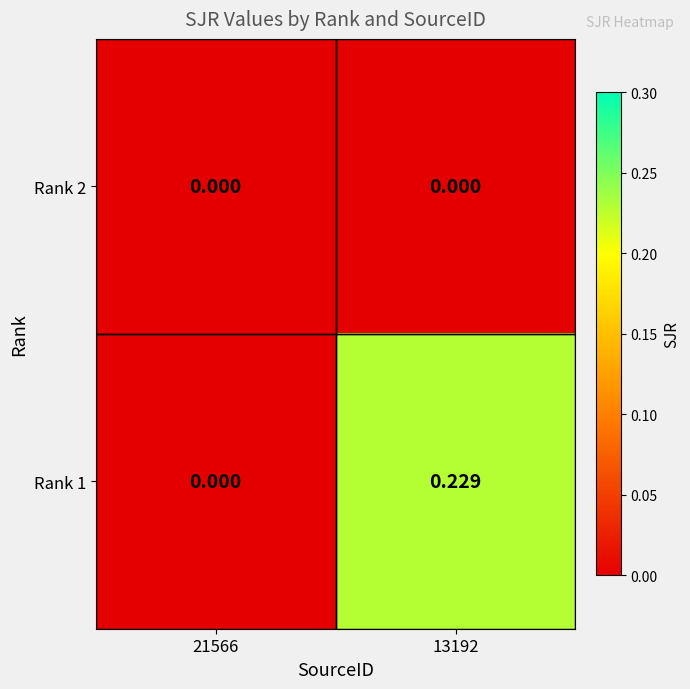

Which series has the largest range (max minus min)?

Rank 1